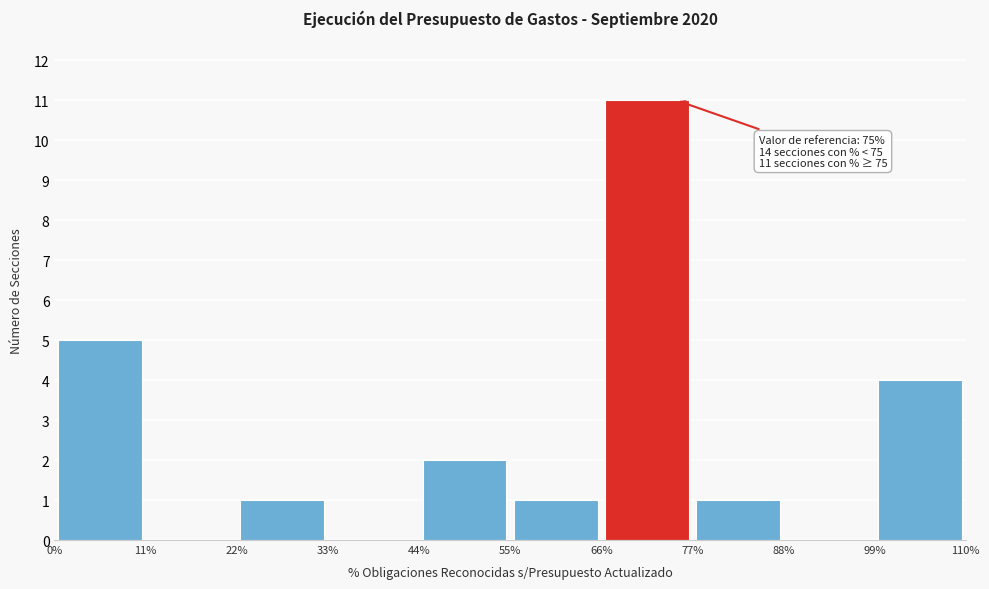

Over which range of the x-axis is the bar tallest?

66% to 77%